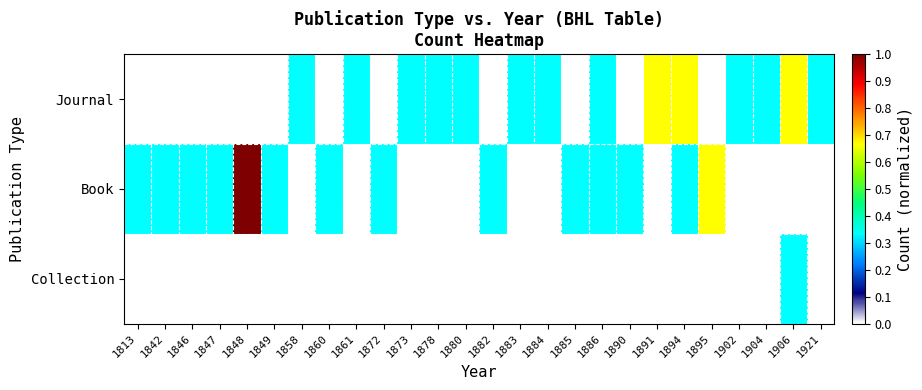

Count the number of data series in this chart.

3